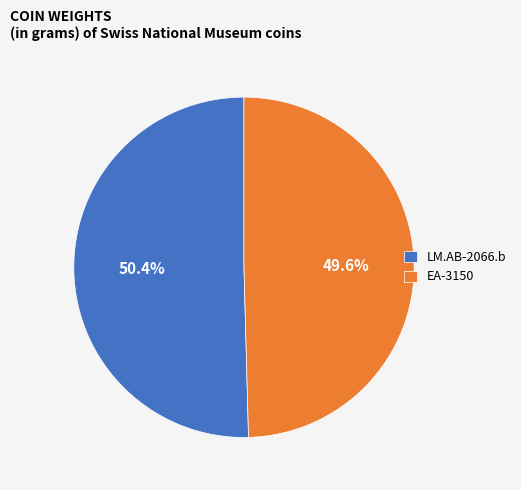

Which category has the smallest portion of the pie?

EA-3150